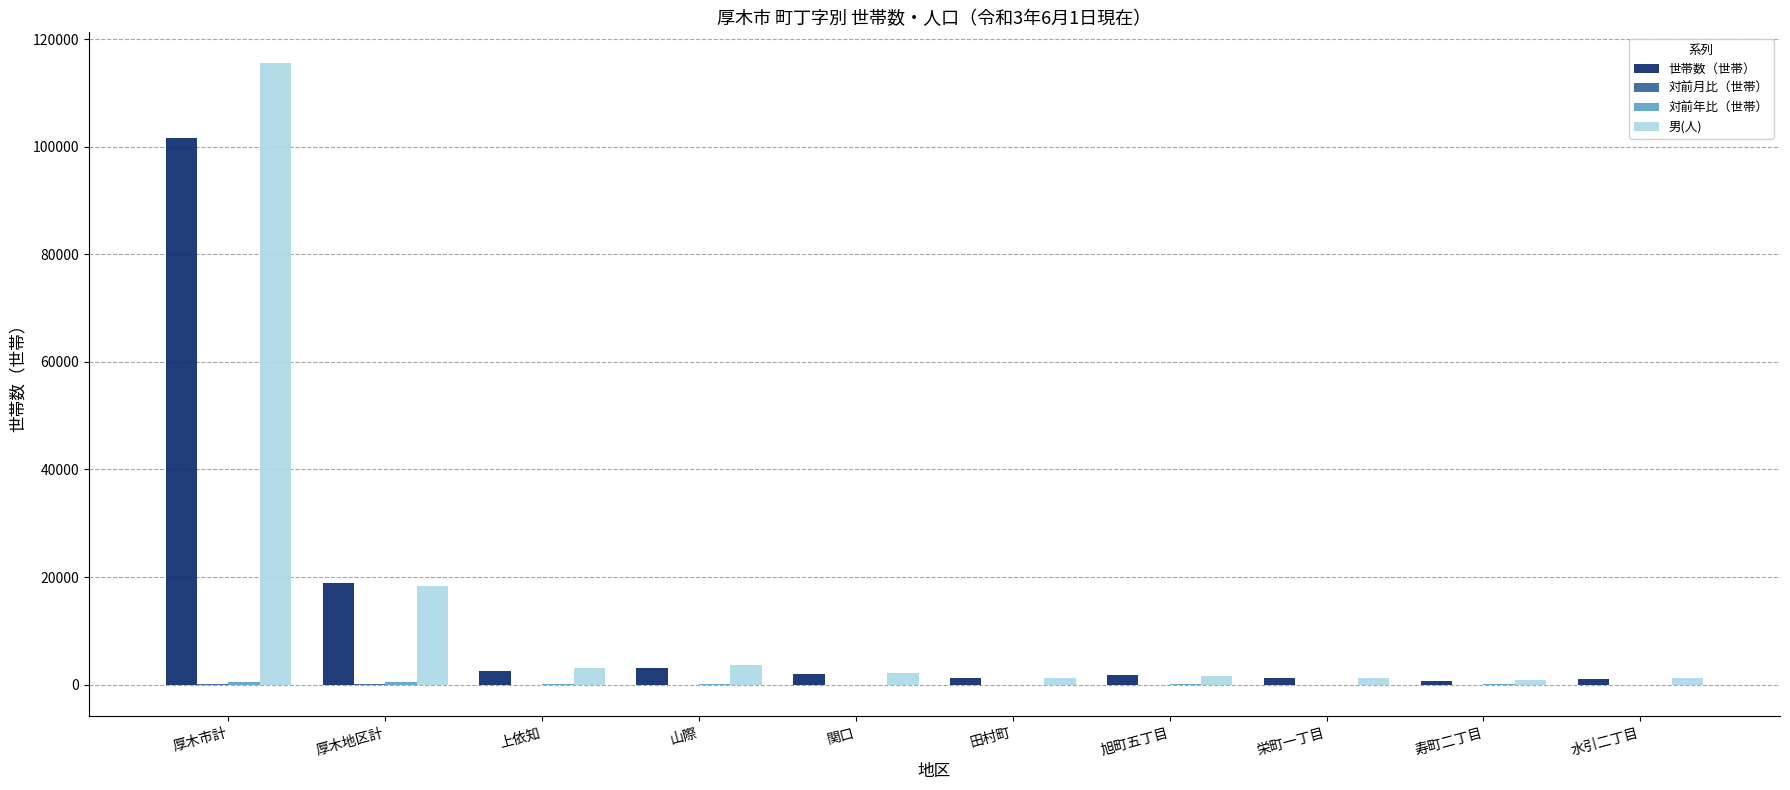

What is the maximum value shown in the chart?

115462